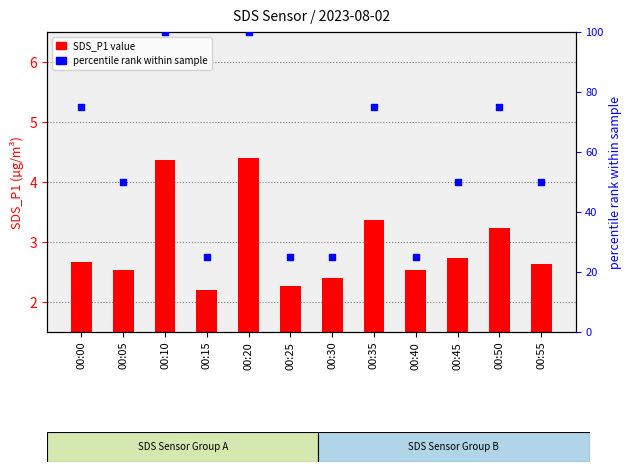

Which series contains the highest Y value?

percentile rank